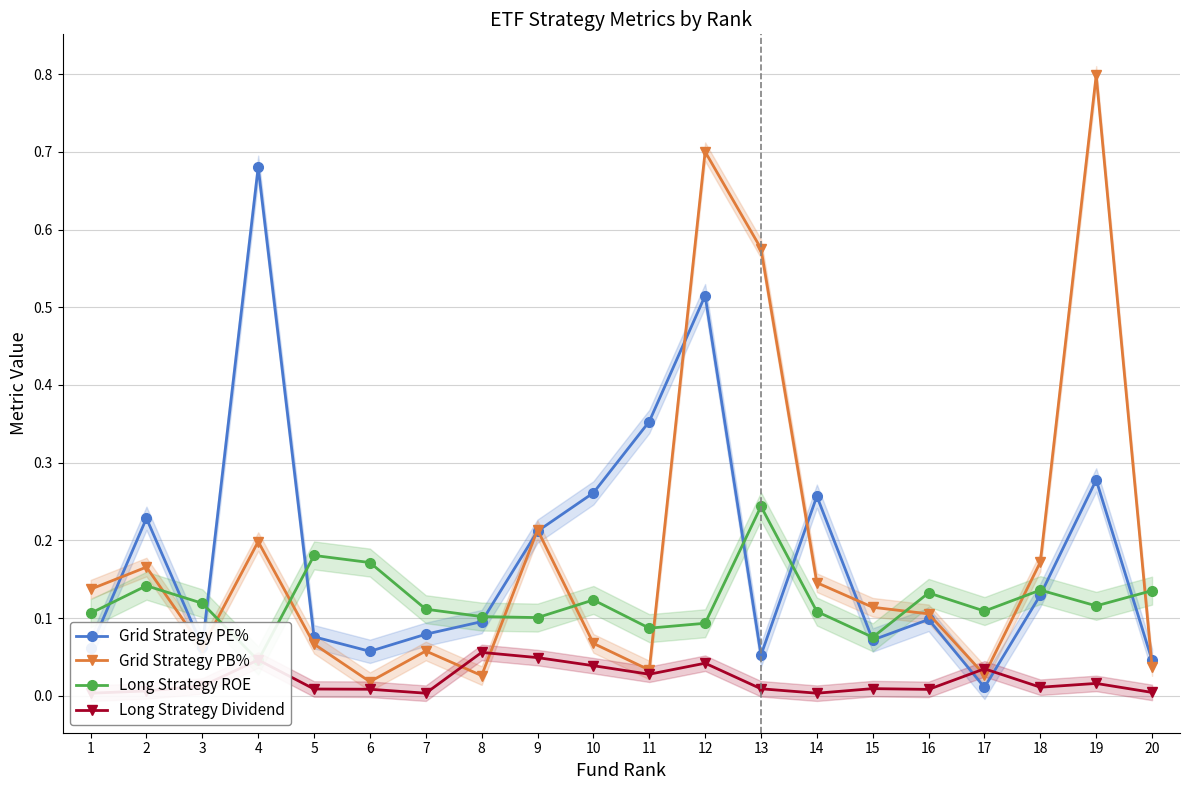

Rank the series by their maximum value, from lowest to highest.

Long Strategy Dividend, Long Strategy ROE, Grid Strategy PE%, Grid Strategy PB%